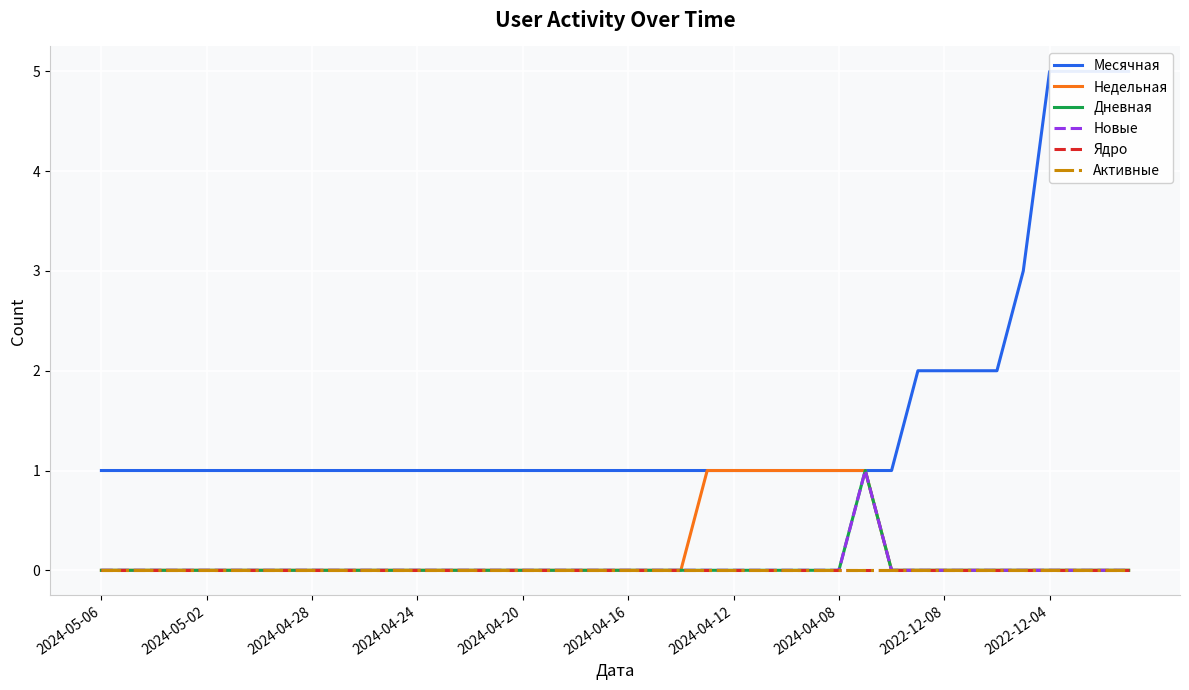

At which label does Активные reach its peak?

2024-05-06